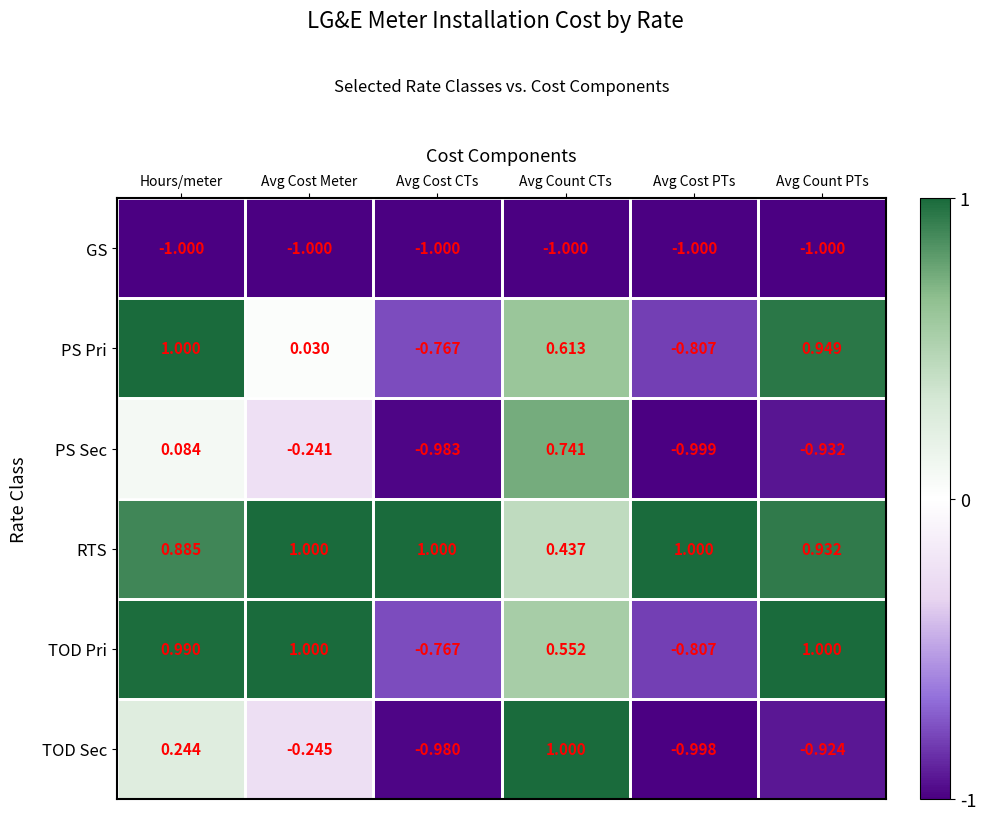

Where is TOD Pri nearest to the value 0?

Avg Count CTs